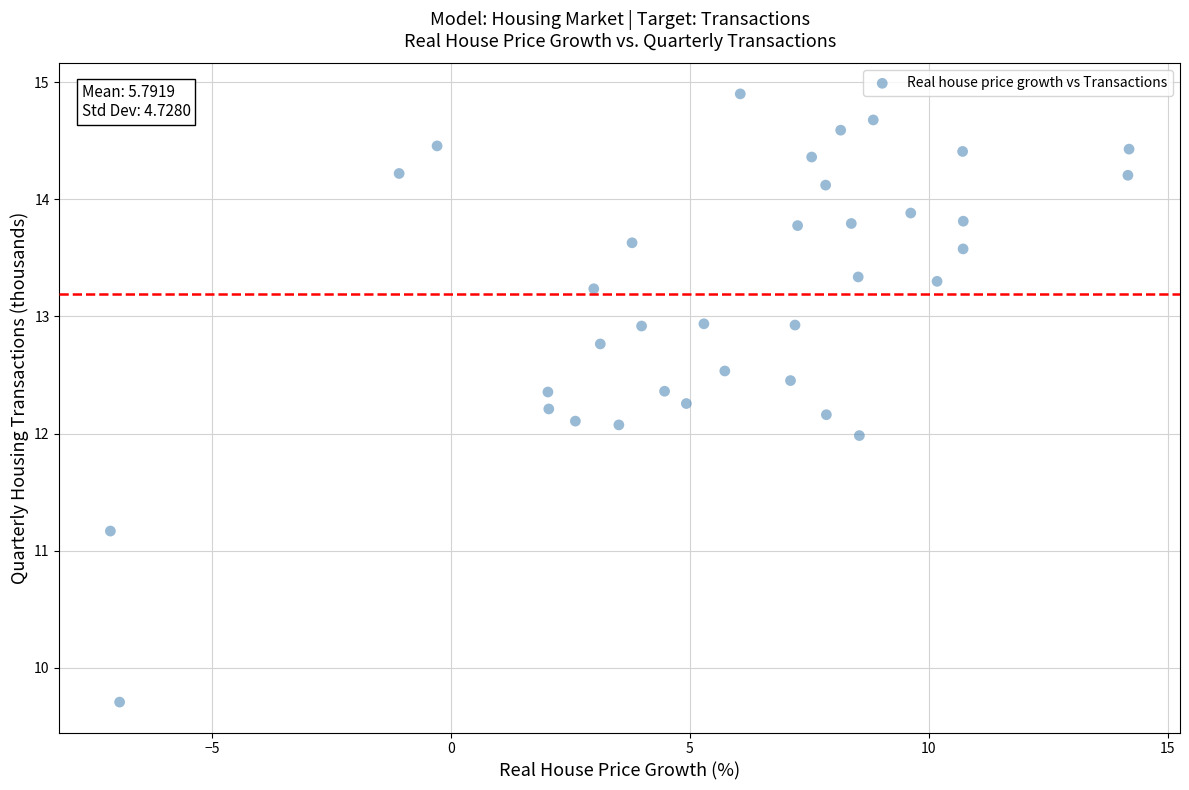

What is the range of Y values (max minus min)?

5.2